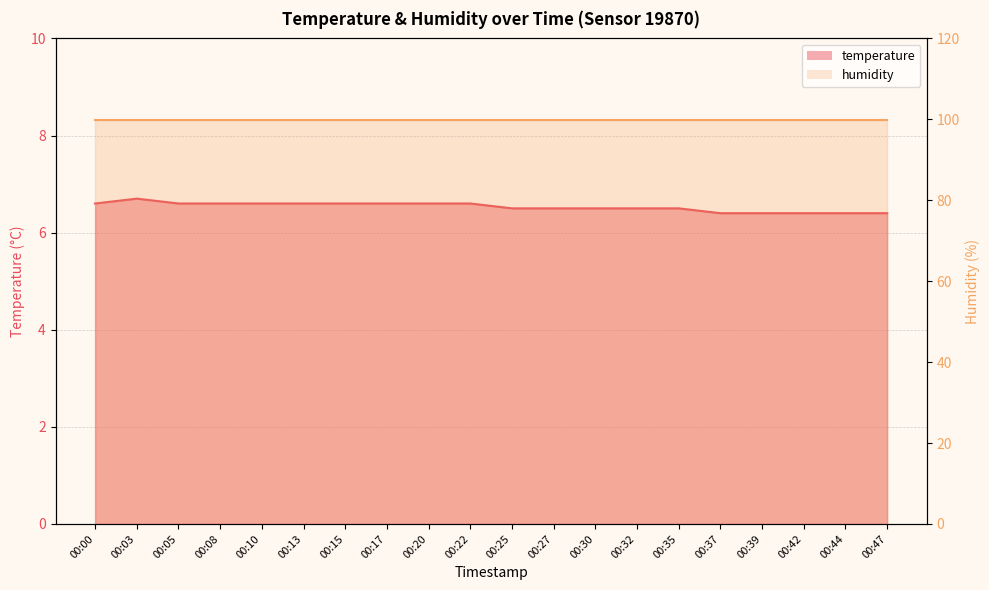

At which category does the chart reach its minimum across all series?

00:37